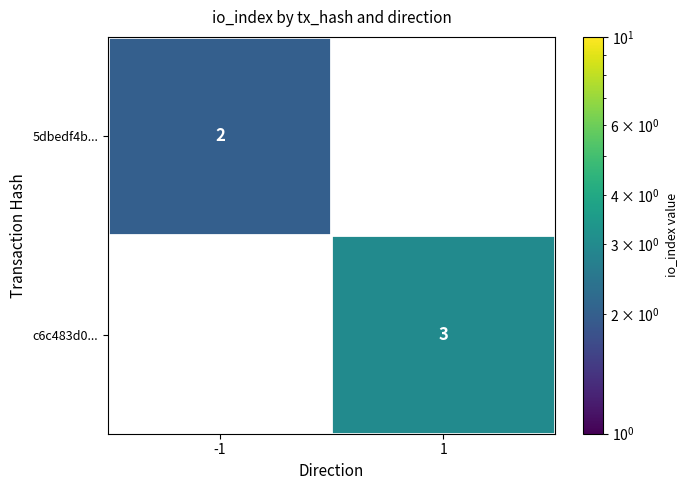

The value of 5dbedf4b... at -1 is 2. True or false?

True